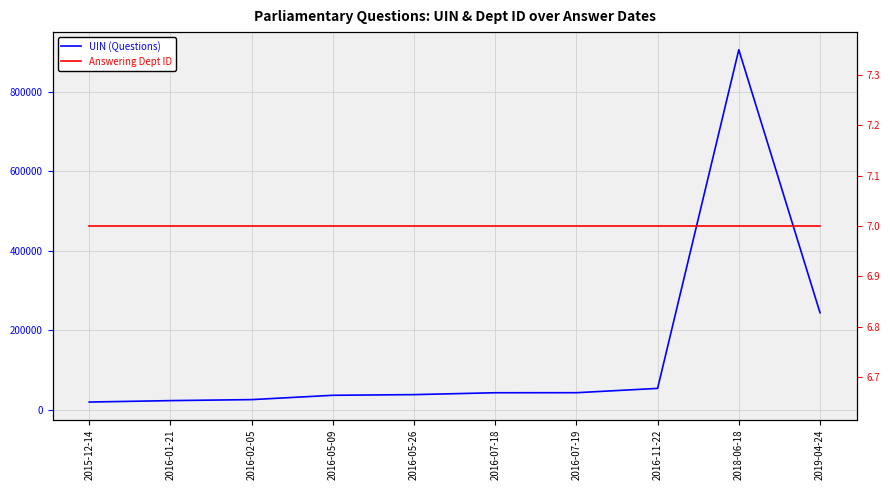

List the series in order of their overall mean, lowest first.

Answering Dept ID, UIN (Questions)